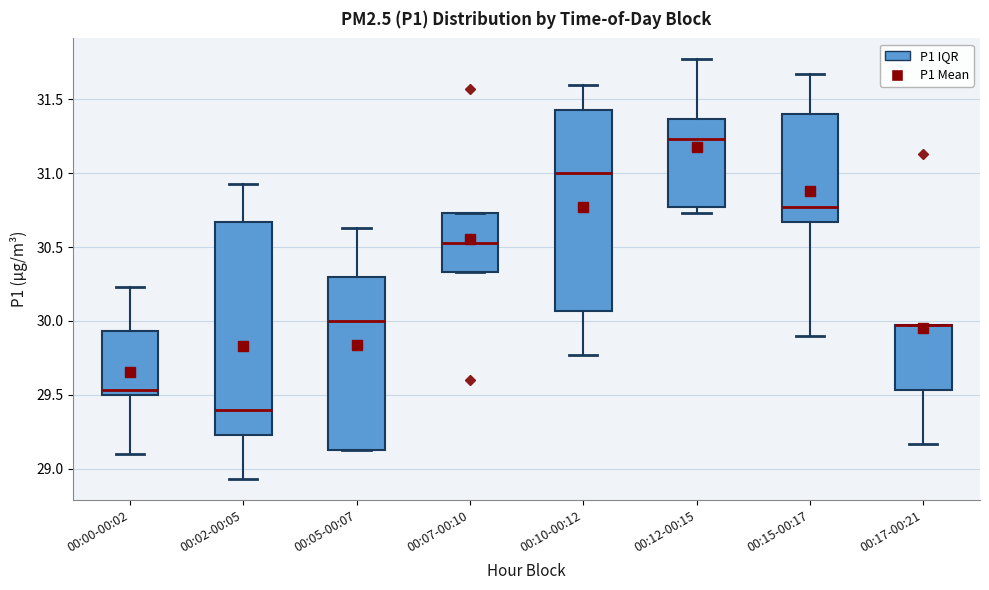

Reading left to right, read every box against the y-axis: the position of its median line, the range the box covers, and the ends of its whiskers. The values are not printed on the chart, so give them approximately, as read against the axis.

00:00-00:02: median 29.55, box 29.50 to 29.95, whiskers 29.10 to 30.25
00:02-00:05: median 29.40, box 29.25 to 30.65, whiskers 28.95 to 30.95
00:05-00:07: median 30.00, box 29.15 to 30.30, whiskers 29.15 to 30.65
00:07-00:10: median 30.55, box 30.35 to 30.75, whiskers 30.35 to 30.75
00:10-00:12: median 31.00, box 30.05 to 31.45, whiskers 29.75 to 31.60
00:12-00:15: median 31.25, box 30.75 to 31.35, whiskers 30.75 (just below the box's lower edge) to 31.75
00:15-00:17: median 30.75, box 30.65 to 31.40, whiskers 29.90 to 31.65
00:17-00:21: median 29.95 (drawn on the box's upper edge), box 29.55 to 29.95, whiskers 29.15 to 29.95